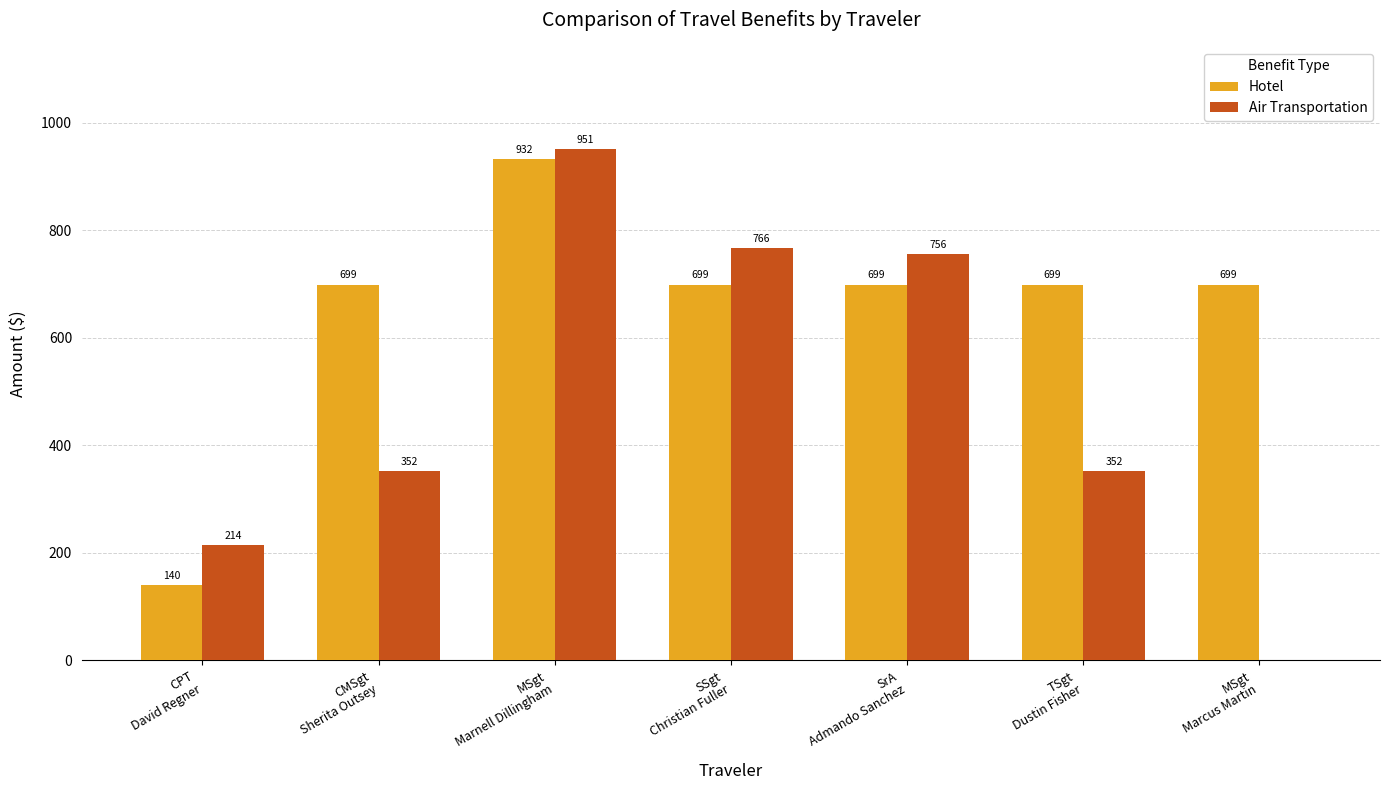

How many data points does each series have?

7